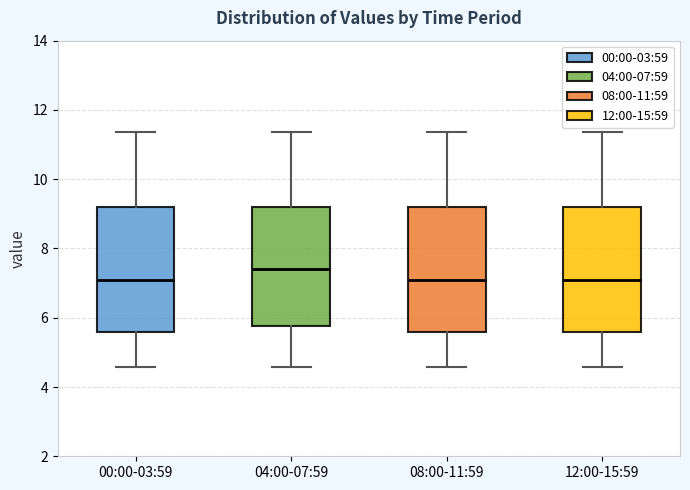

Reading left to right, transcribe this box plot: for each box, give where its median line is, the range the box spans, and where its two whiskers end, as read against the y-axis. The values are not printed on the chart, so give them approximately, as read against the axis.

00:00-03:59: median 7.2, box 5.6 to 9.2, whiskers 4.6 to 11.4
04:00-07:59: median 7.4, box 5.8 to 9.2, whiskers 4.6 to 11.4
08:00-11:59: median 7.2, box 5.6 to 9.2, whiskers 4.6 to 11.4
12:00-15:59: median 7.2, box 5.6 to 9.2, whiskers 4.6 to 11.4